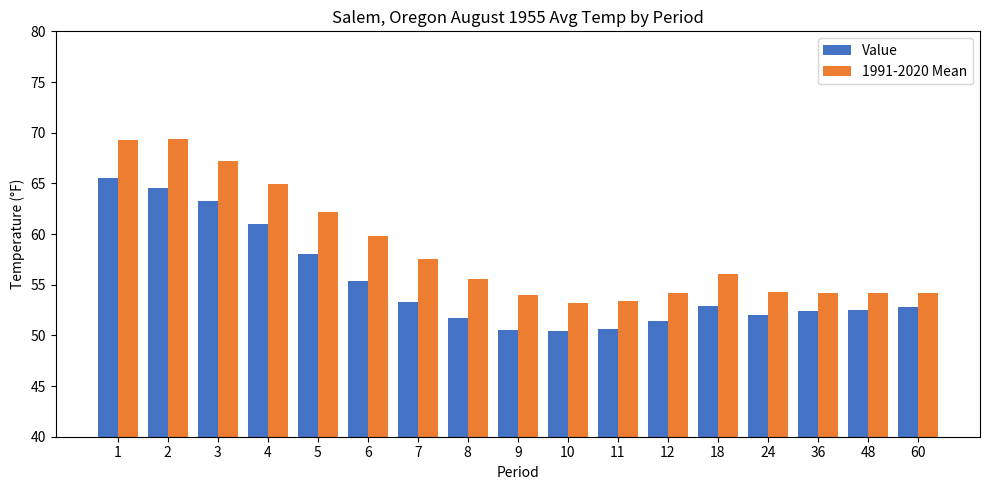

What is the minimum value shown in the chart?

50.4